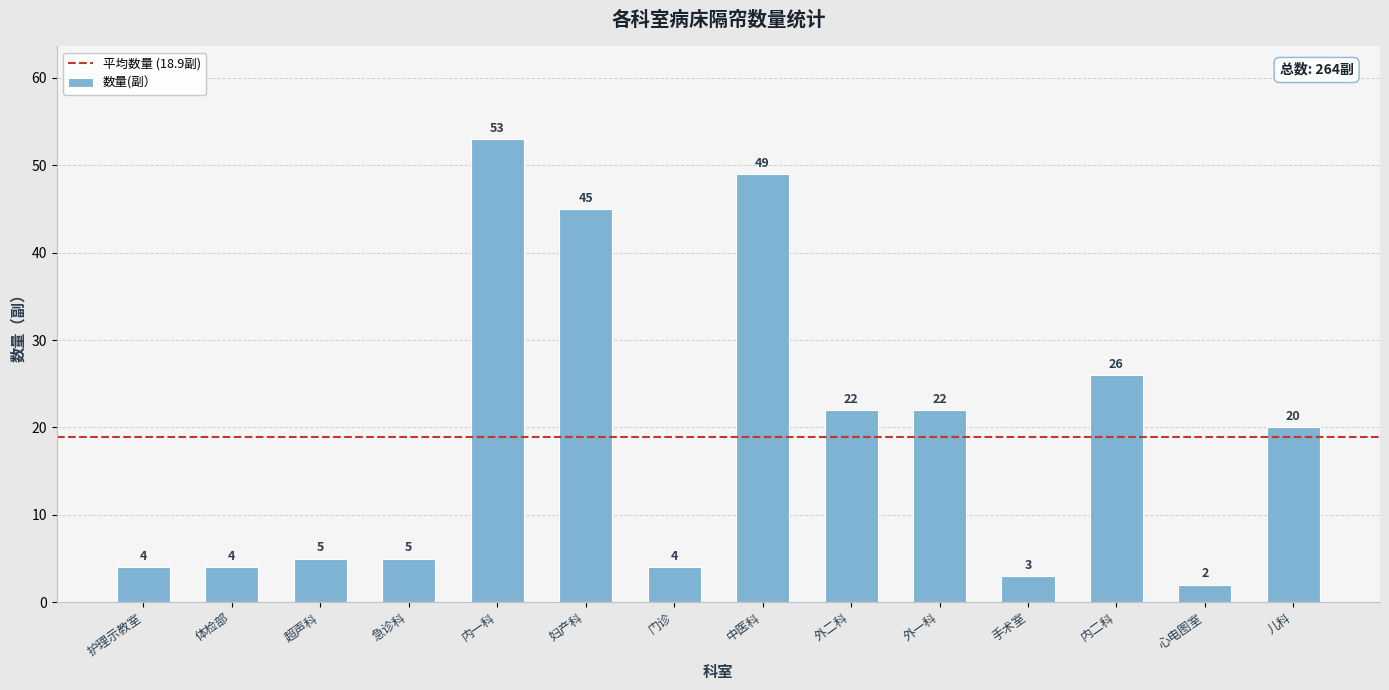

Which has a higher value, 护理示教室 or 手术室?

护理示教室